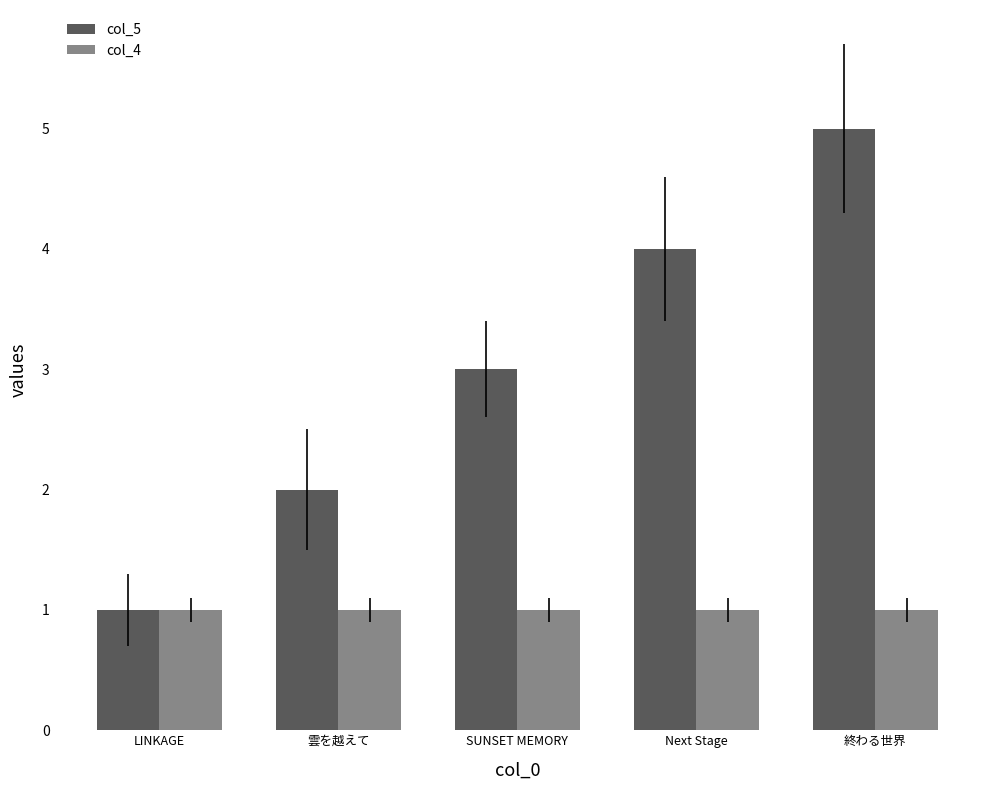

Which series has the largest total across all categories?

col_5